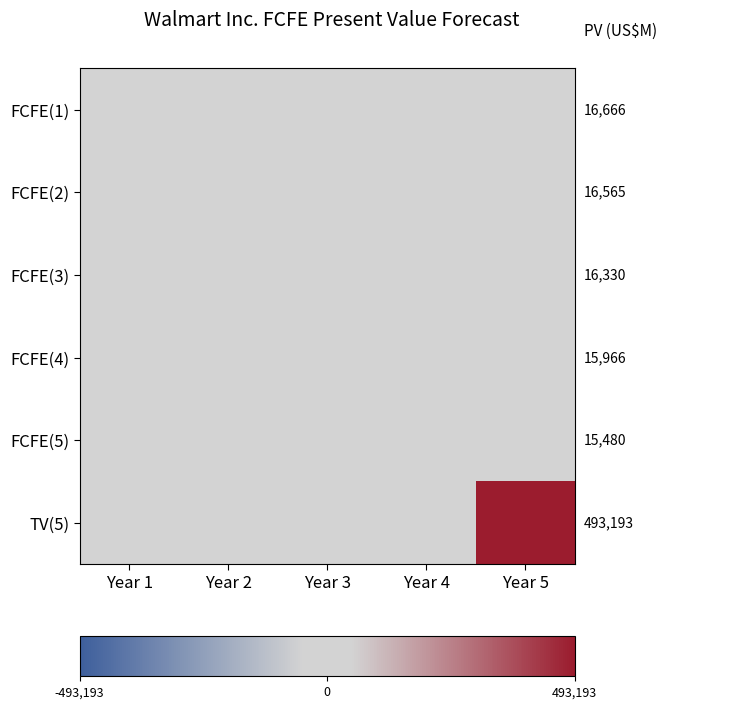

Which series has the largest total across all categories?

TV(5)